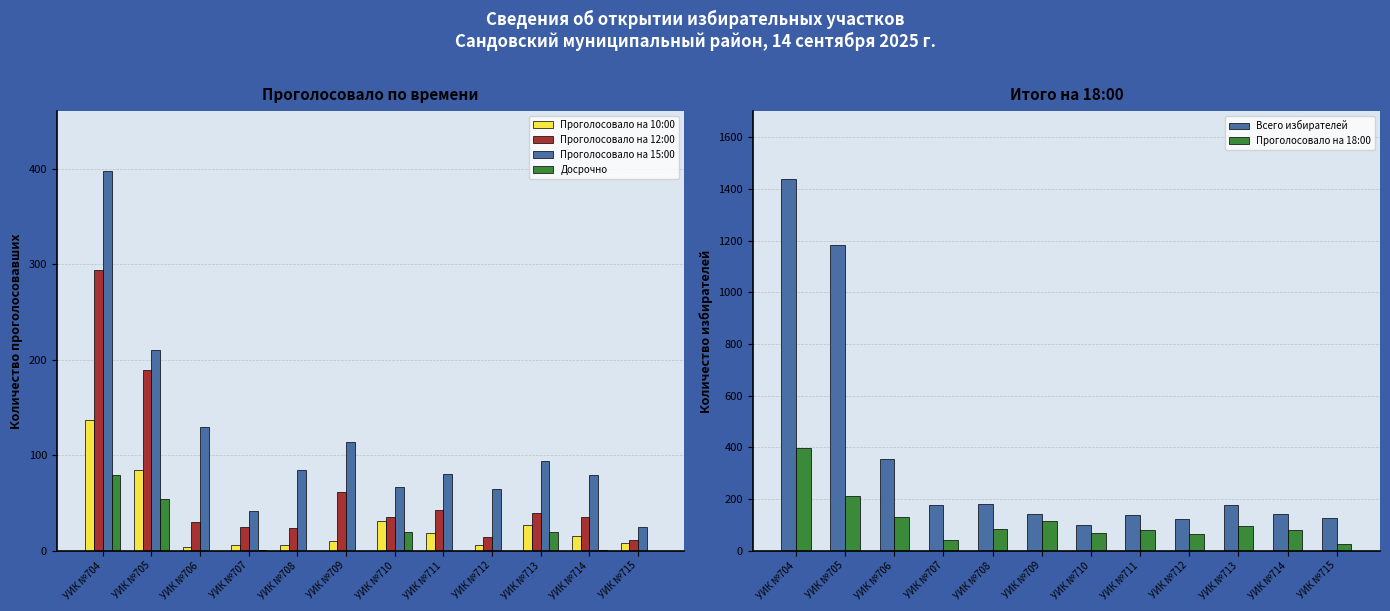

At how many categories does at least one series exceed 532?

2